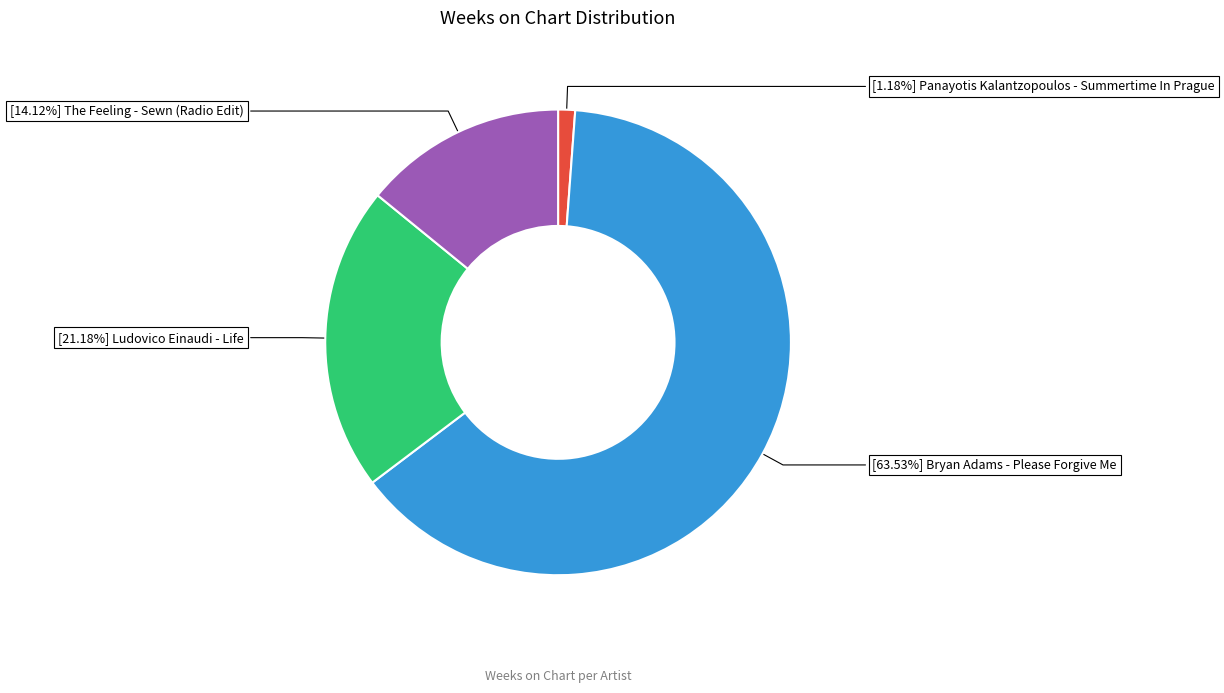

Is there any slice that represents more than half of the pie?

Yes